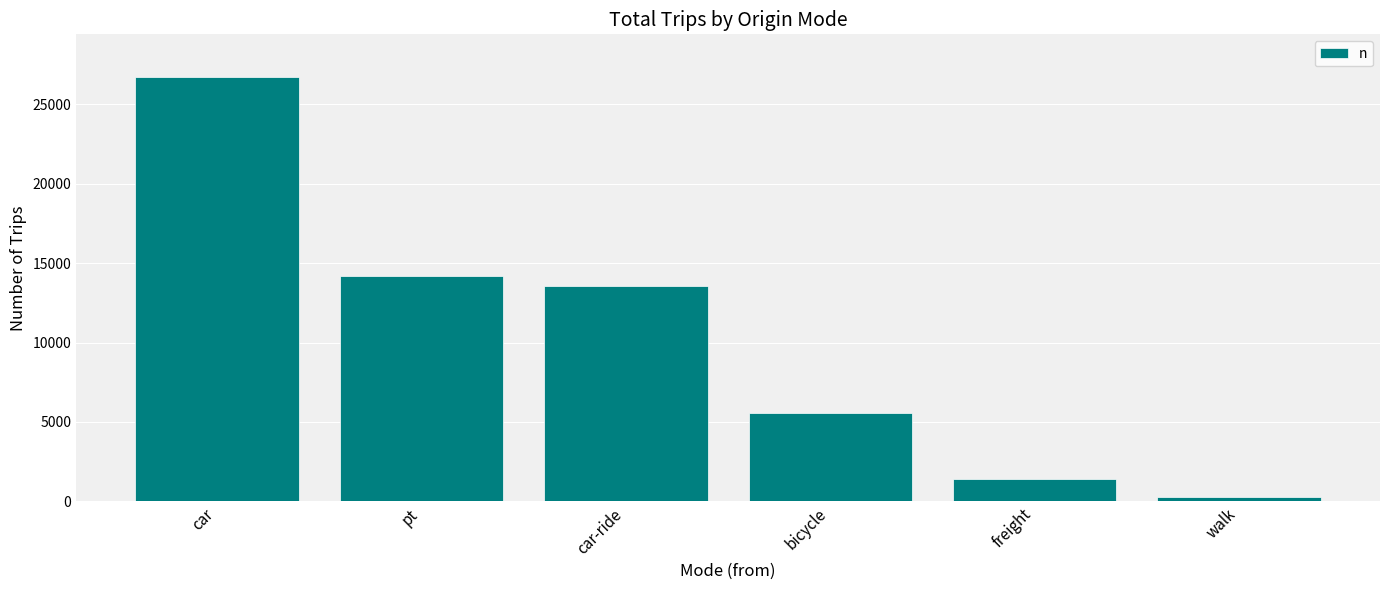

Reading left to right, what are all the values shown in this chart?

26746	14205	13569	5555	1370	273